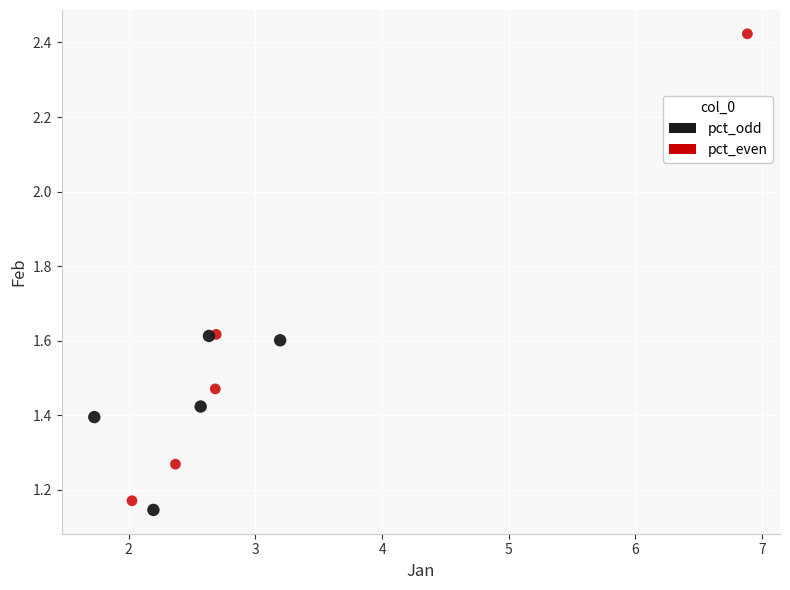

Which series has the largest Y range (max minus min)?

pct_even